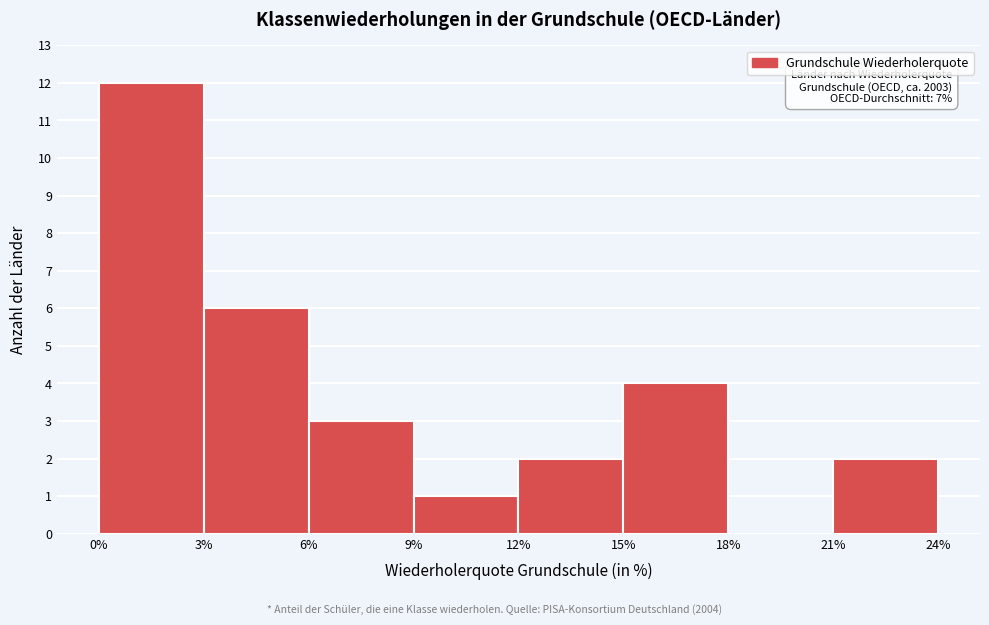

Which range on the x-axis has the tallest bar?

0% to 3%